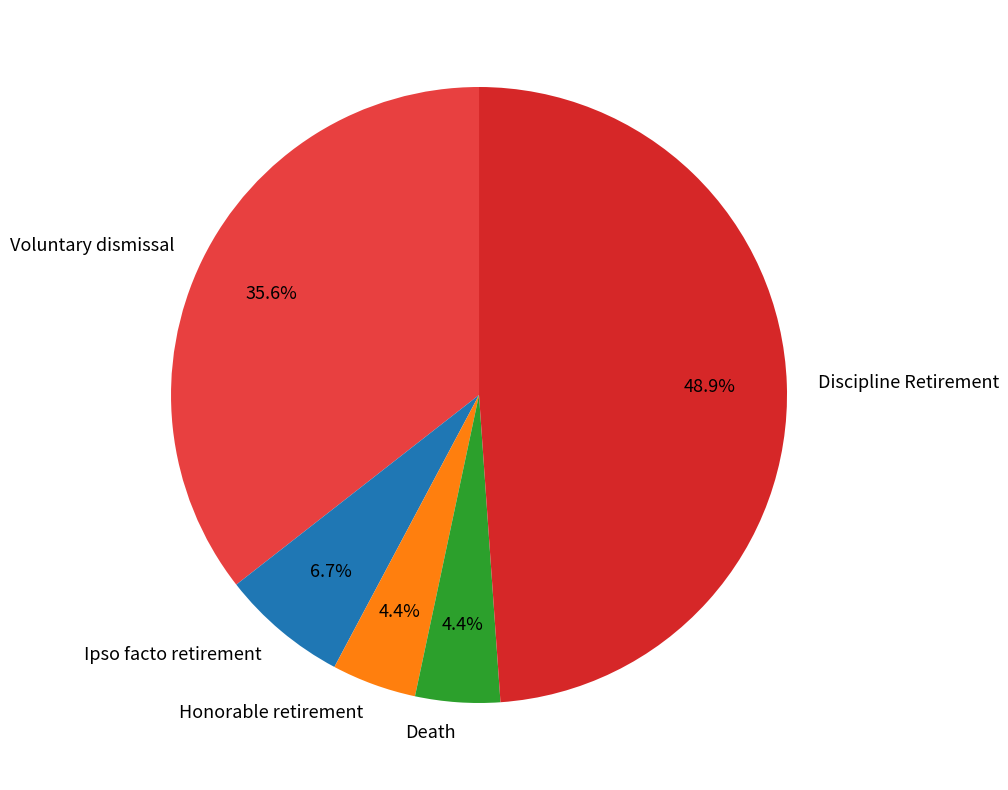

What percentage is the Discipline Retirement slice, to the nearest percent?

49%